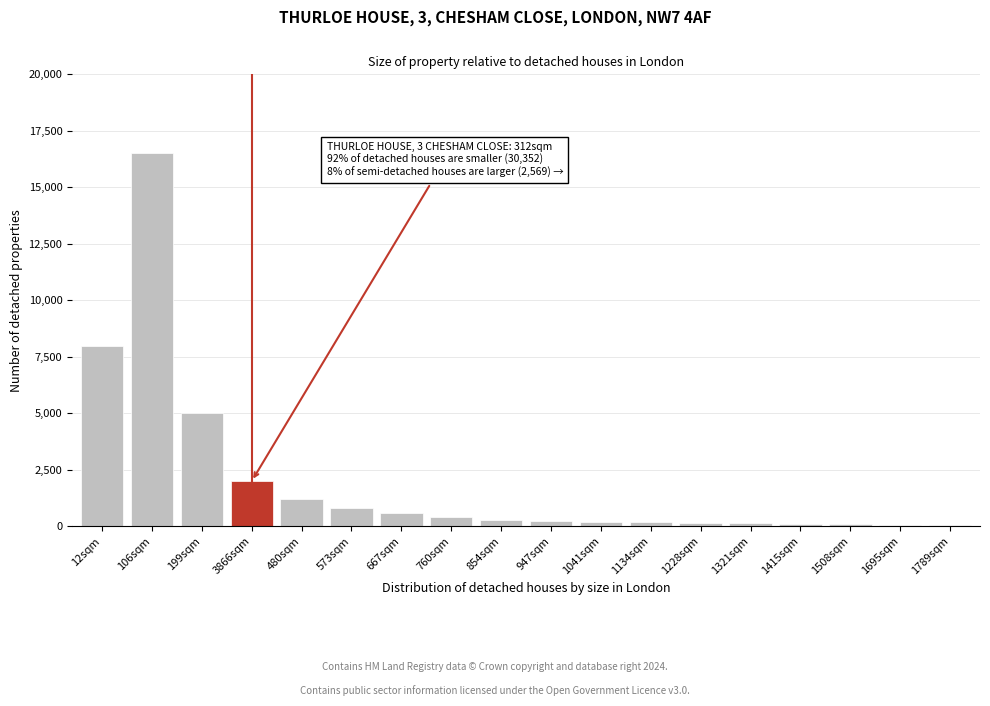

Where is the data nearest to the value 8285?

12sqm